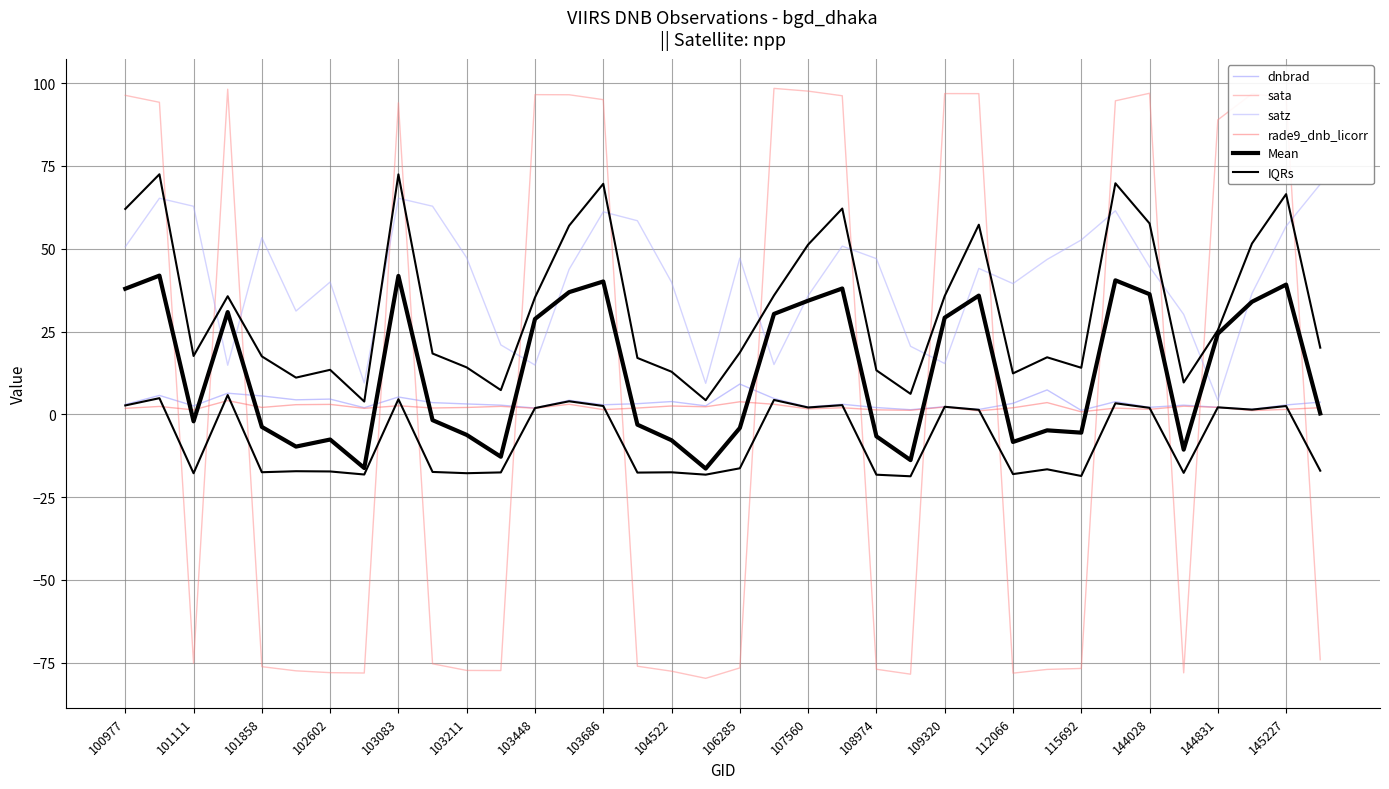

Which series has the widest spread of values?

sata